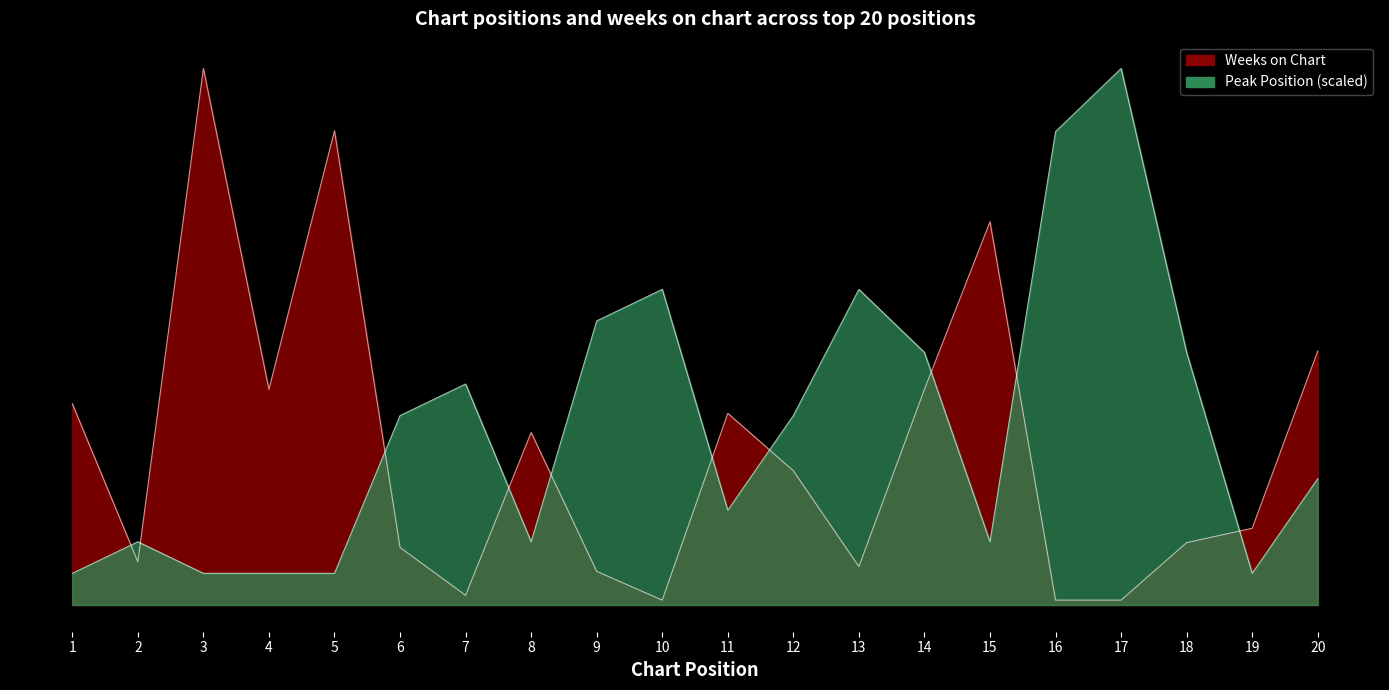

What is the difference between the maximum and minimum values in the Peak Position series?

105.4